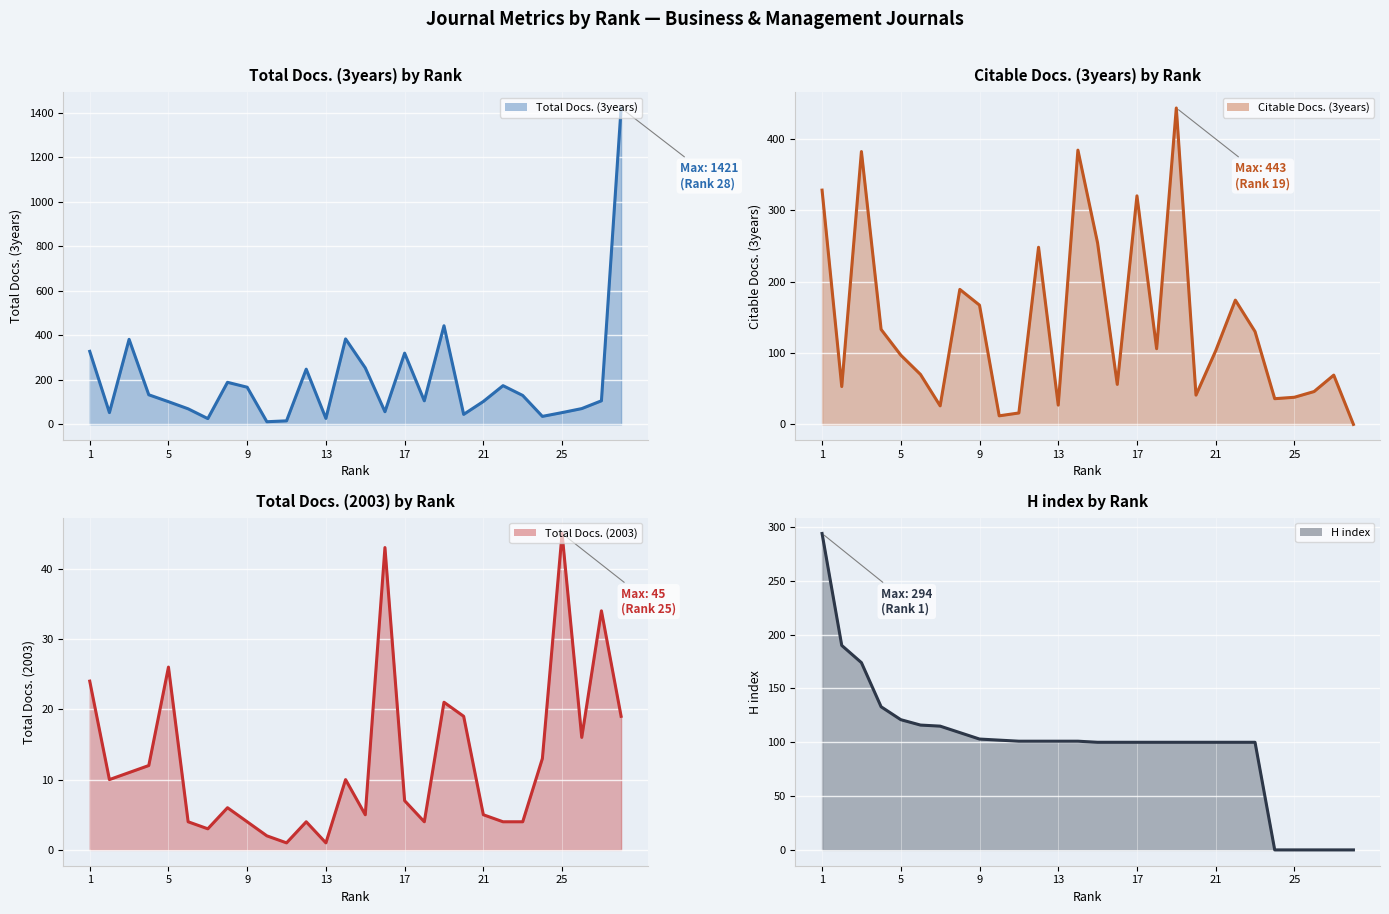

What is the value of the H index (line) point at the 12th from the left?

101